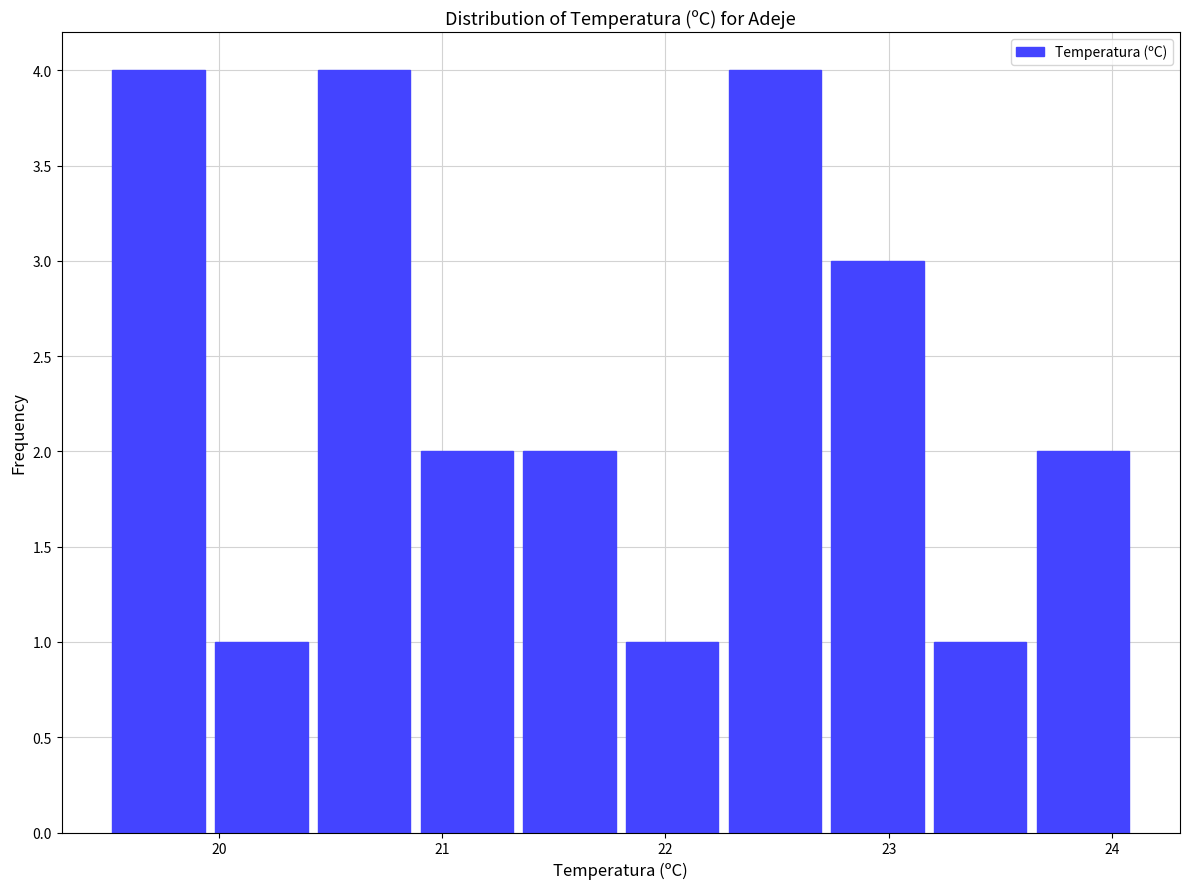

Reading left to right, list every bar in this chart as the range it spans on the x-axis followed by its height. Neither the bar edges nor the heights are printed on the chart, so give them approximately, as read against the axes.

19.50 to 19.96: 4
19.96 to 20.42: 1
20.42 to 20.88: 4
20.88 to 21.34: 2
21.34 to 21.80: 2
21.80 to 22.26: 1
22.26 to 22.72: 4
22.72 to 23.18: 3
23.18 to 23.64: 1
23.64 to 24.10: 2